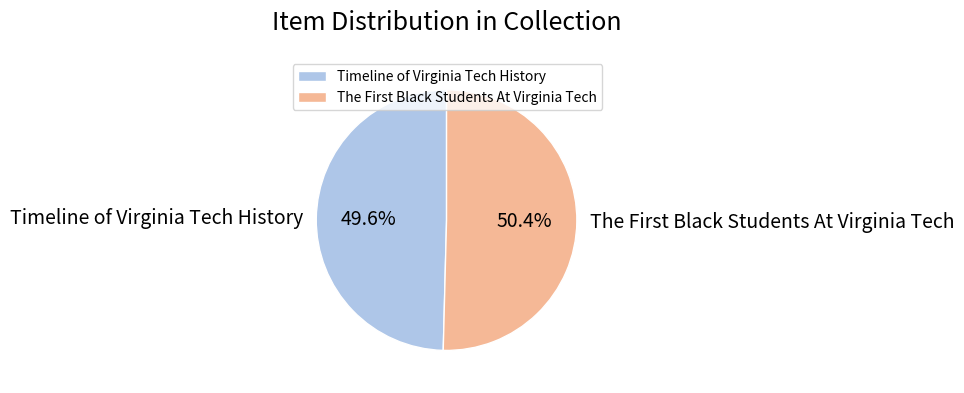

Is Timeline of Virginia Tech History the majority of the pie?

No